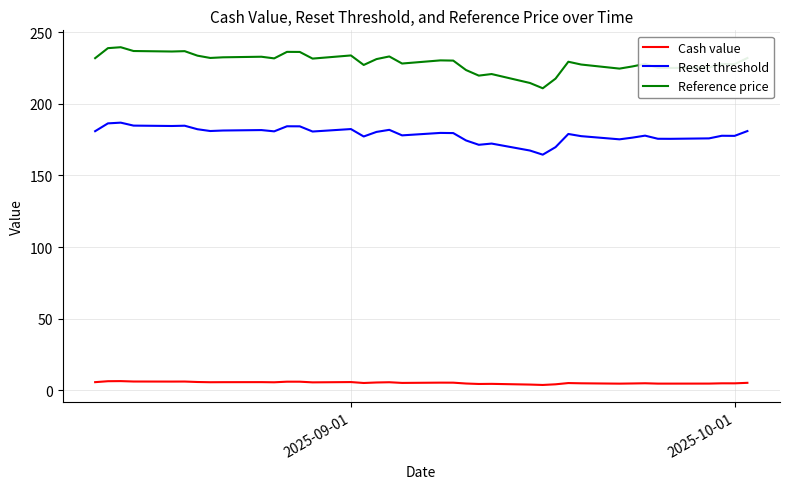

What is the average value of the Reset threshold series?

178.8